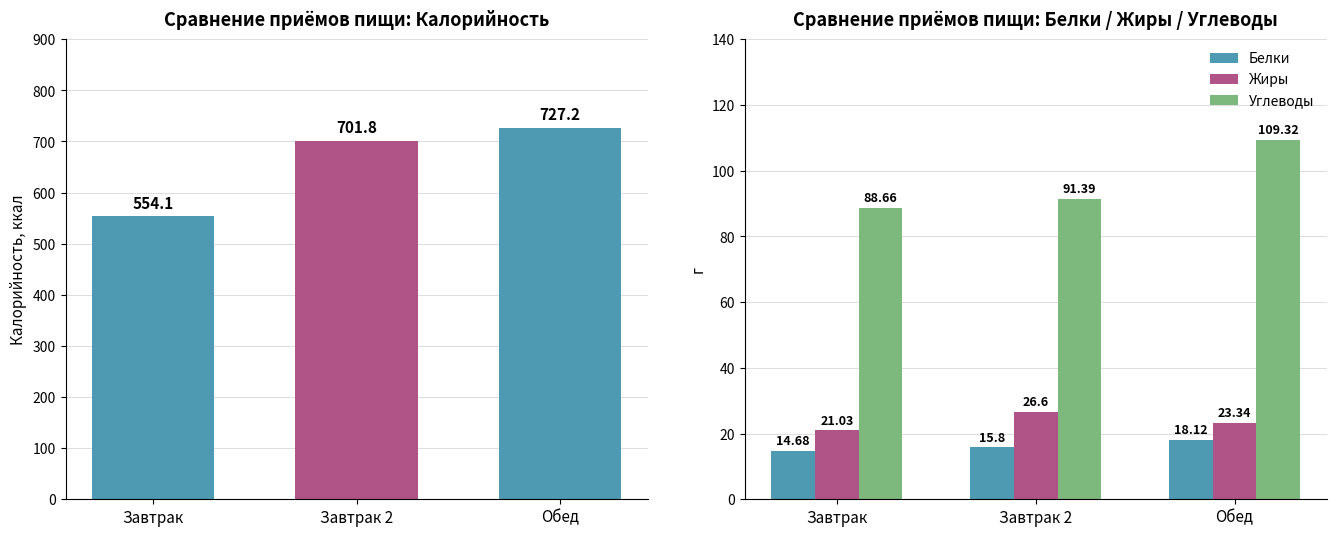

Reading left to right, list all the values displayed in this chart.

Калорийность: 554.1	701.8	727.2
Белки: 14.7	15.8	18.1
Жиры: 21.0	26.6	23.3
Углеводы: 88.7	91.4	109.3